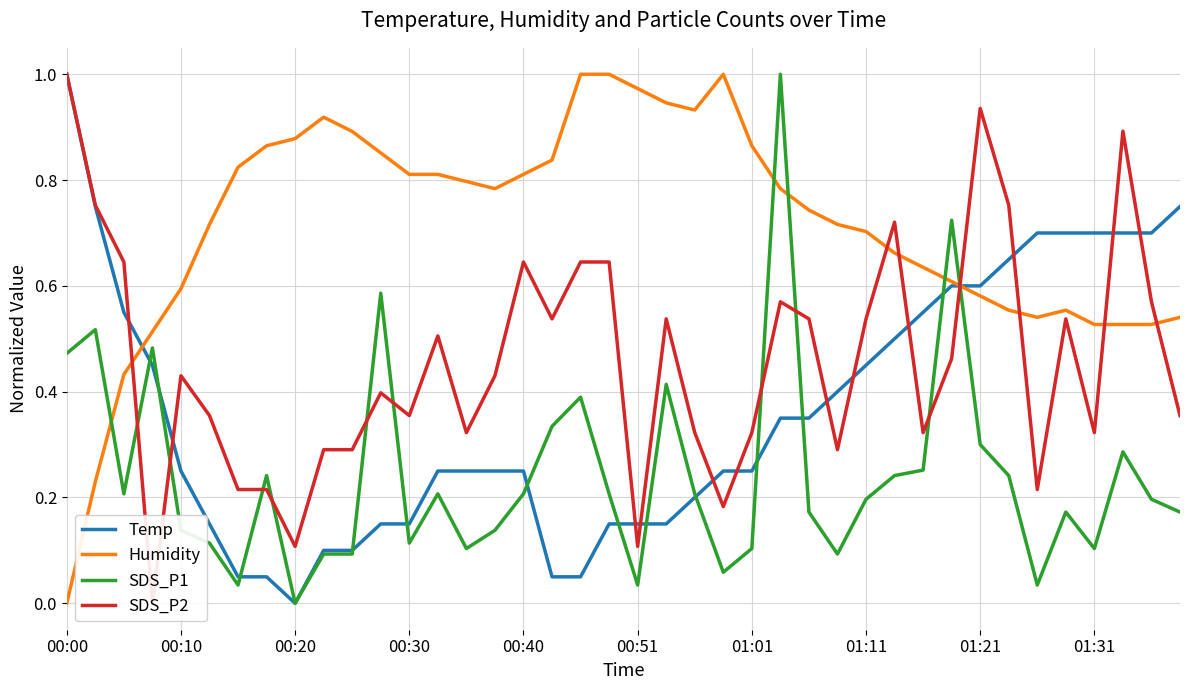

Which series ends up on top after the final intersection of Humidity and SDS_P1?

Humidity